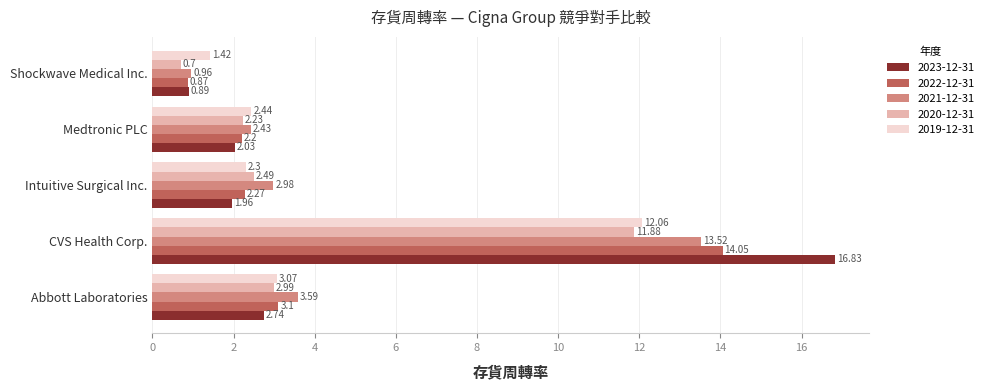

Which series changed the most between Abbott Laboratories and Medtronic PLC?

2021-12-31